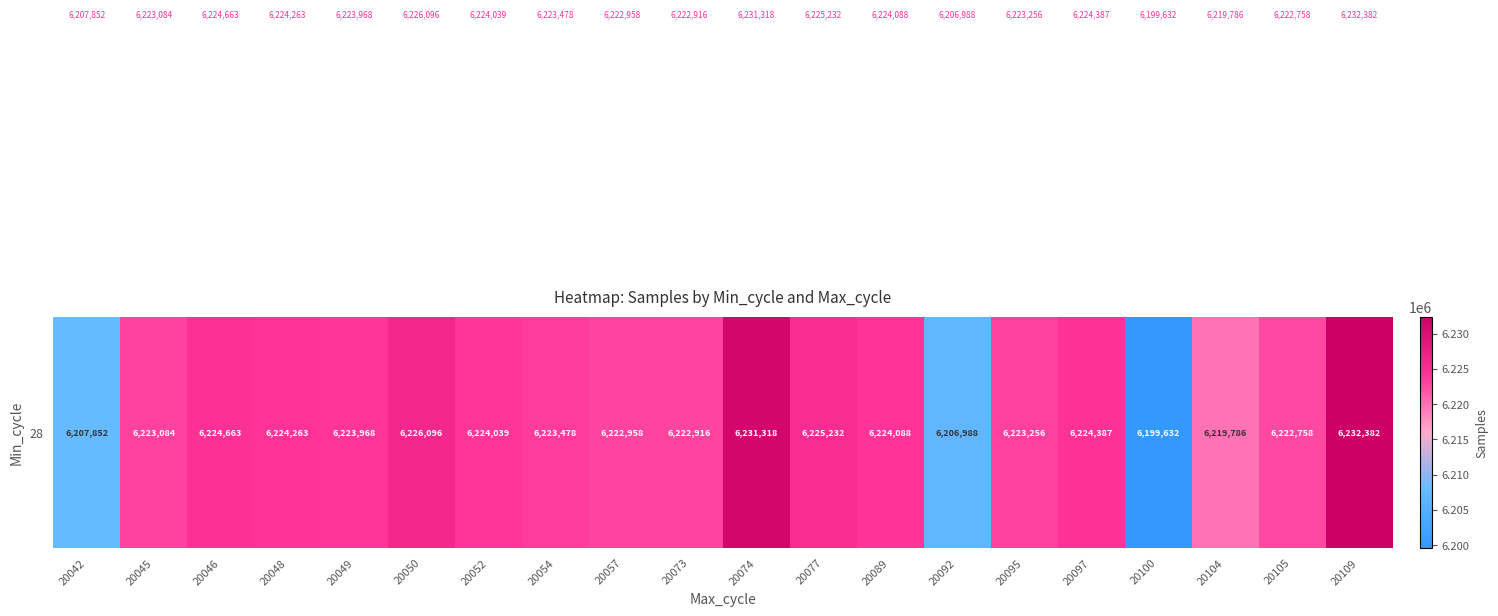

Which has a higher value, 20104 or 20097?

20097